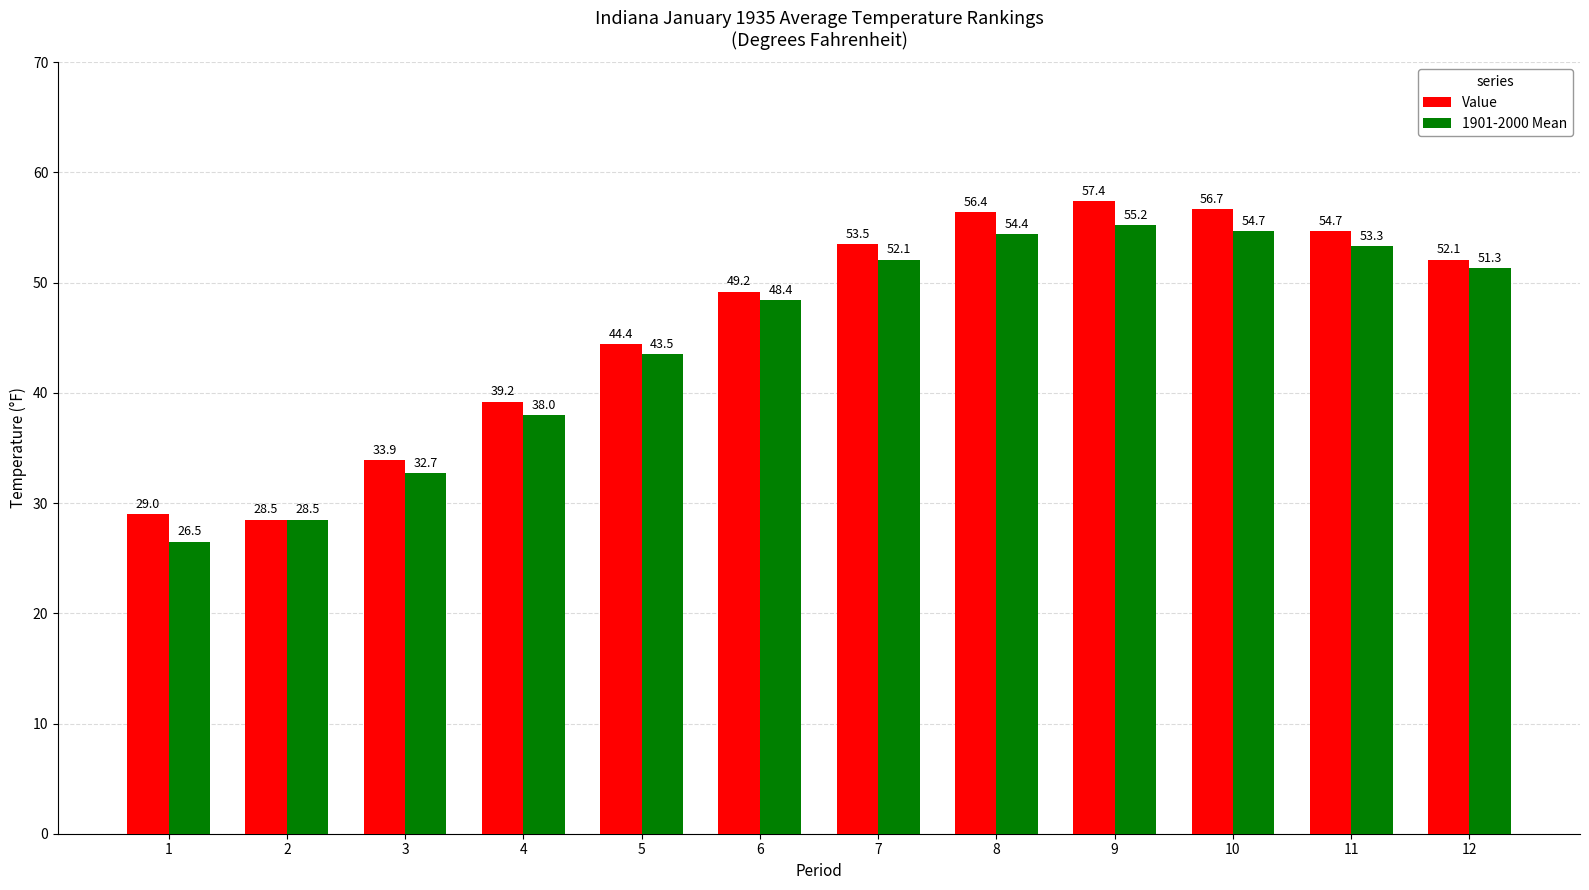

At which category does the chart reach its peak across all series?

9